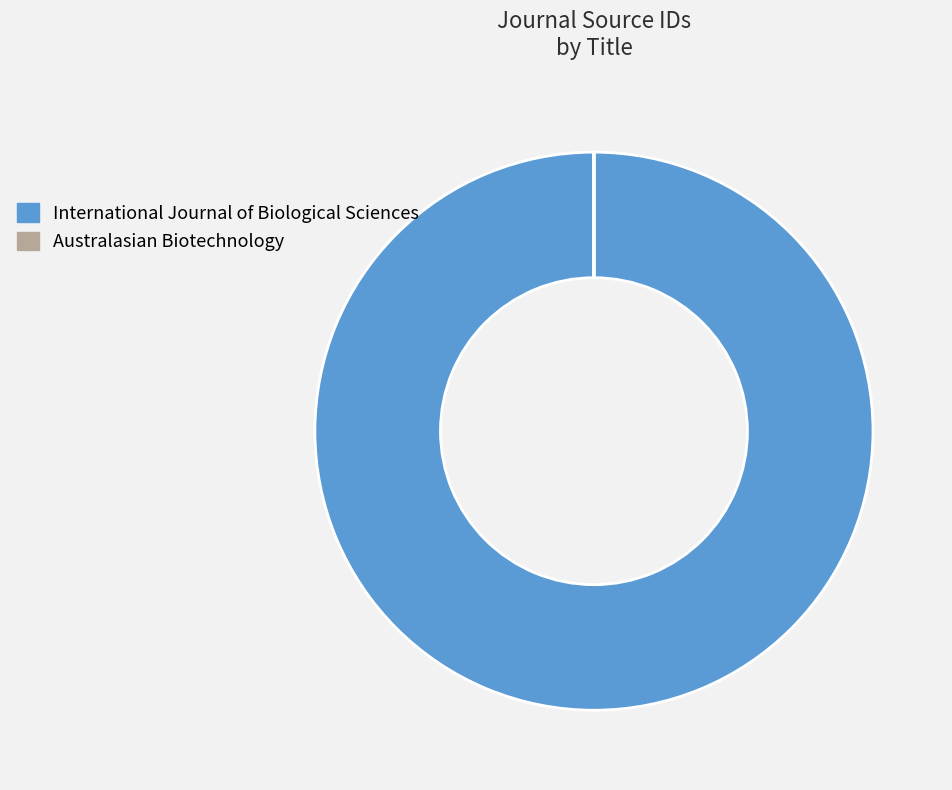

Is it true that International Journal of Biological Sciences is 93% of the pie?

False